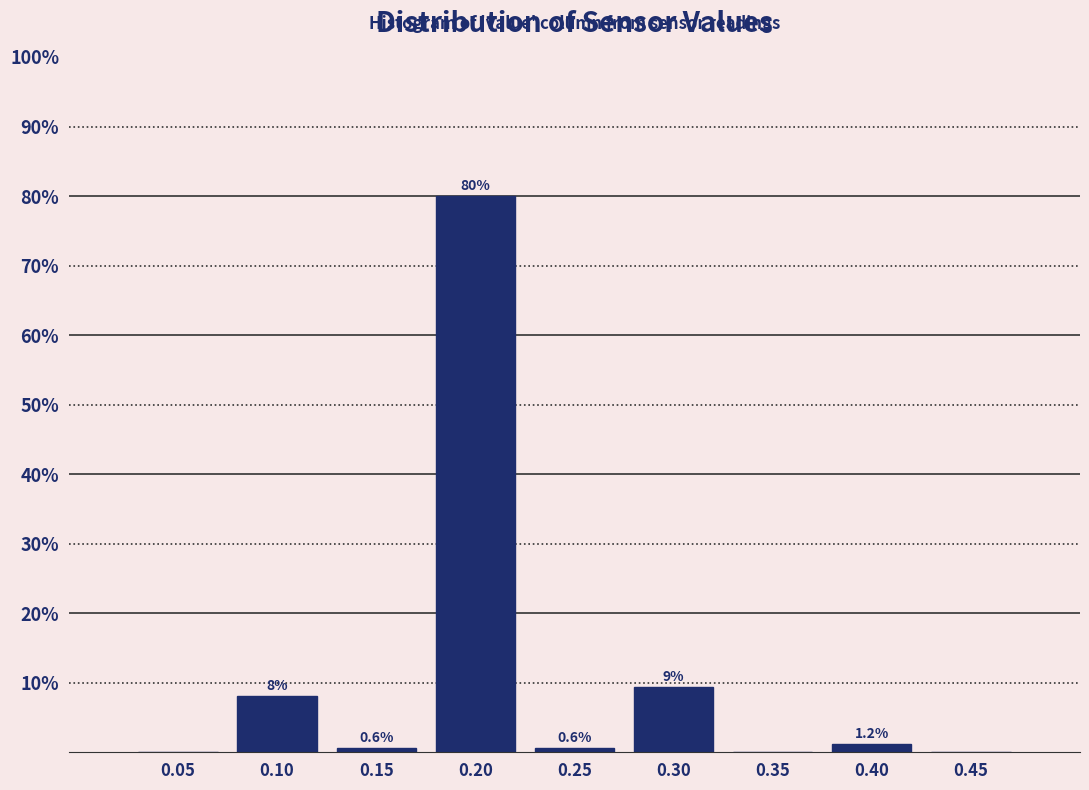

What is the greatest value displayed?

80.0